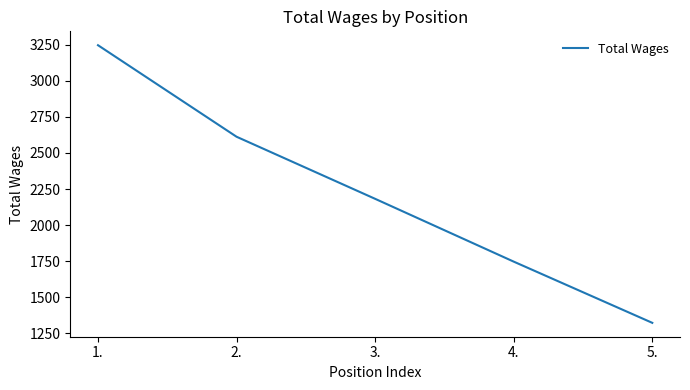

Reading left to right, list all the values displayed in this chart.

3246	2612	2182	1747	1323